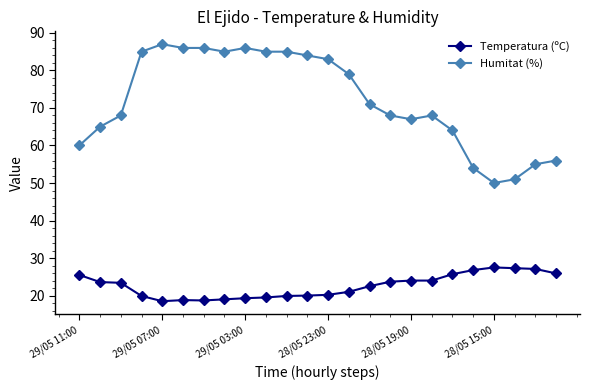

Rank the series by their average value, from lowest to highest.

Temperatura (ºC), Humitat (%)